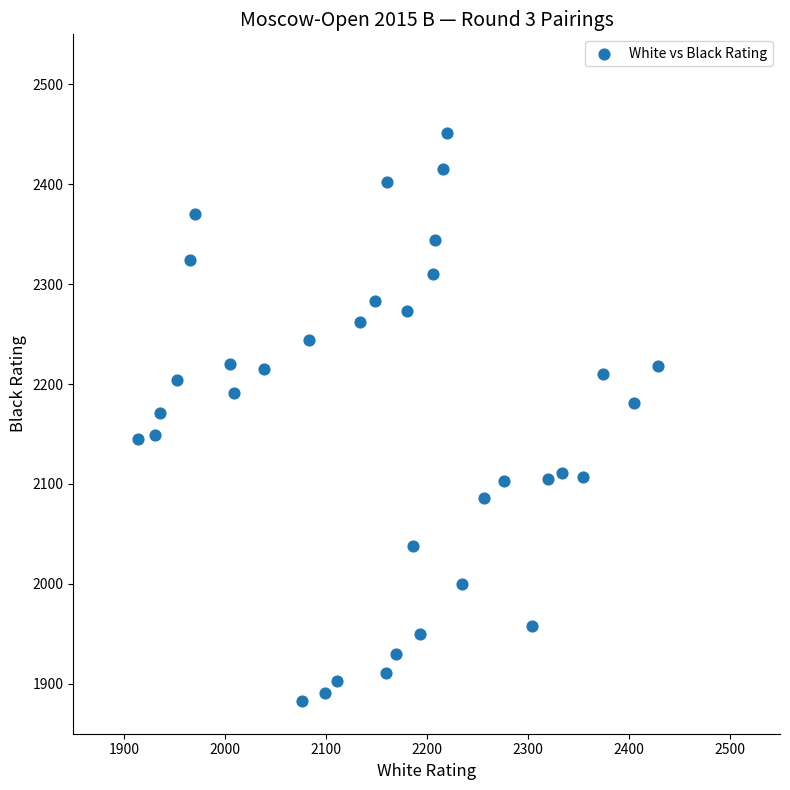

What is the range of X values (max minus min)?

515